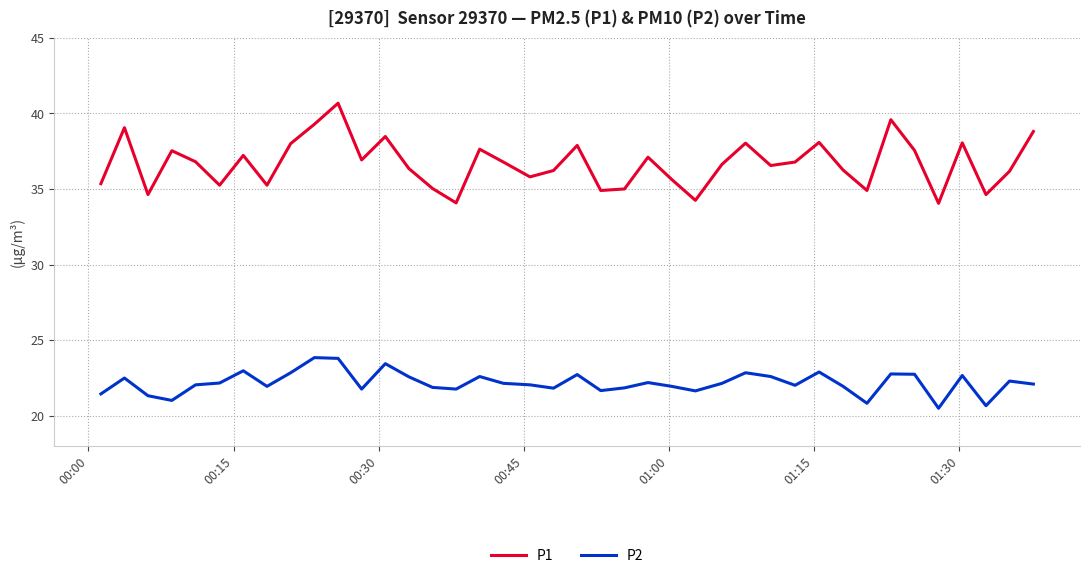

True or false: P2 and P1 cross at least once.

False